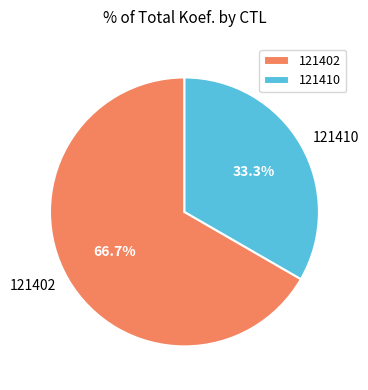

To the nearest percent, what is the difference between the largest and smallest slice percentages?

33%